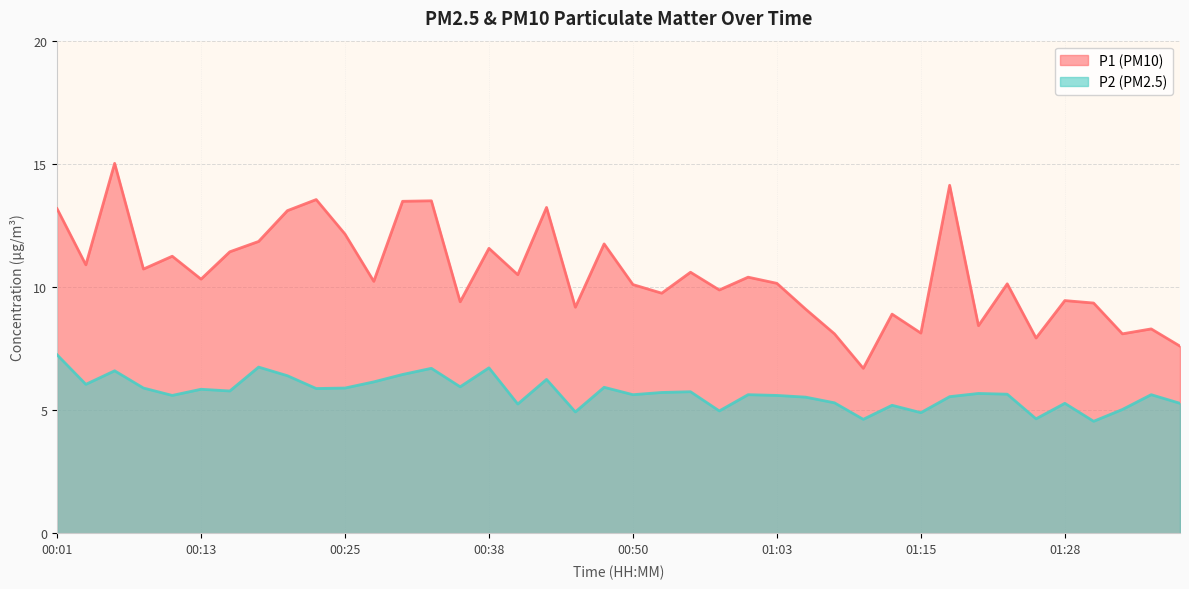

What is the difference between the maximum and minimum values in the P2 series?

2.7